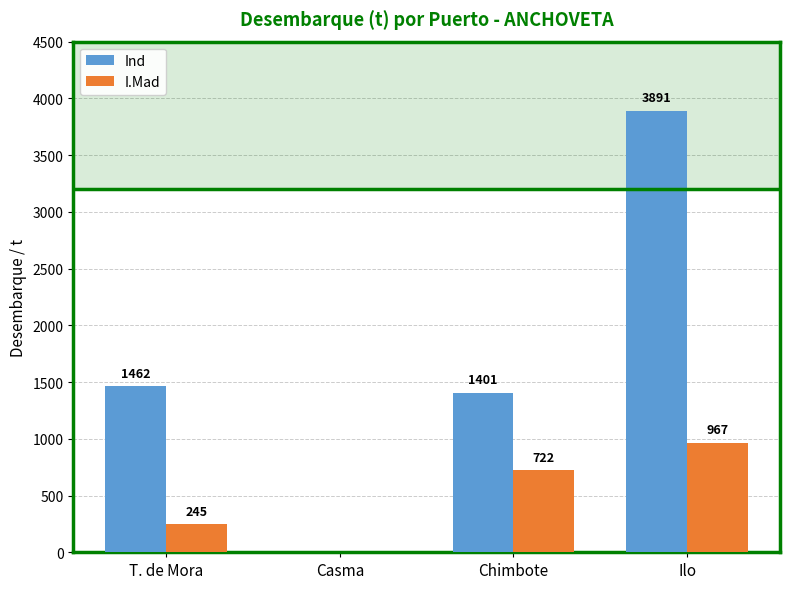

What is the sum of all I.Mad values?

1934